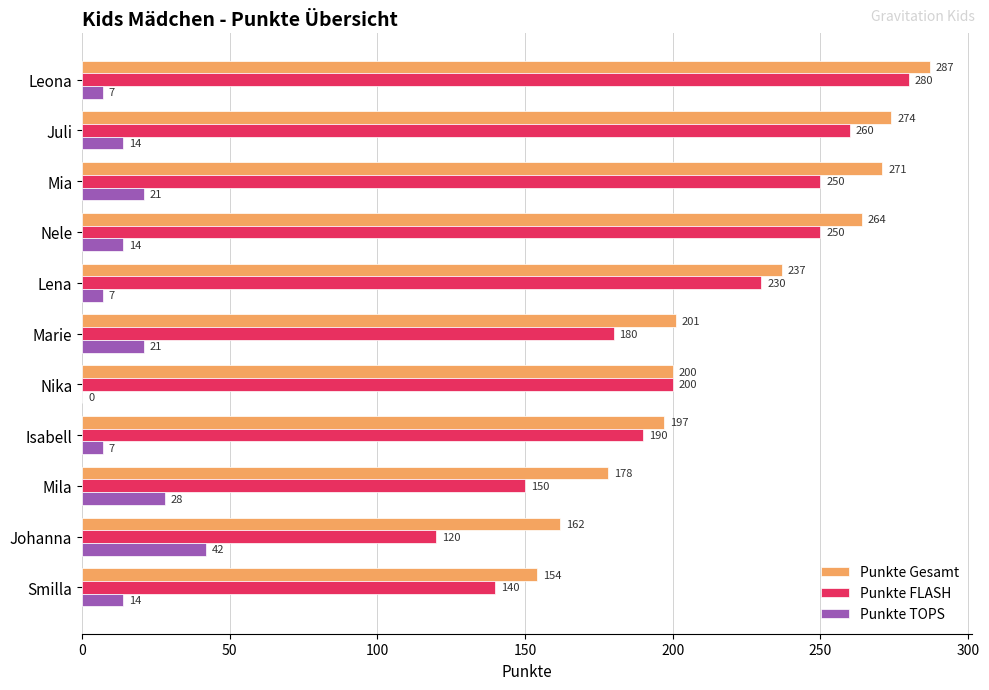

What is the maximum value for Punkte TOPS?

42